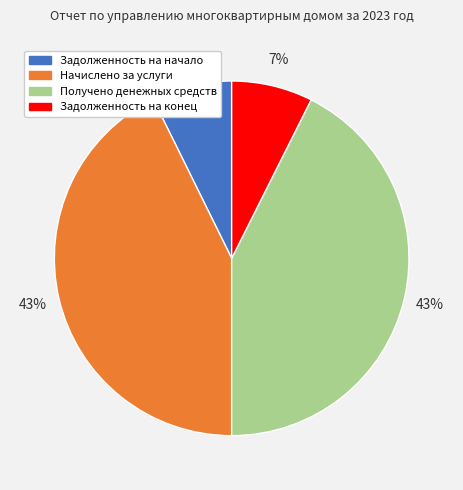

Do Задолженность на конец and Задолженность на начало together represent more than half of the pie?

No